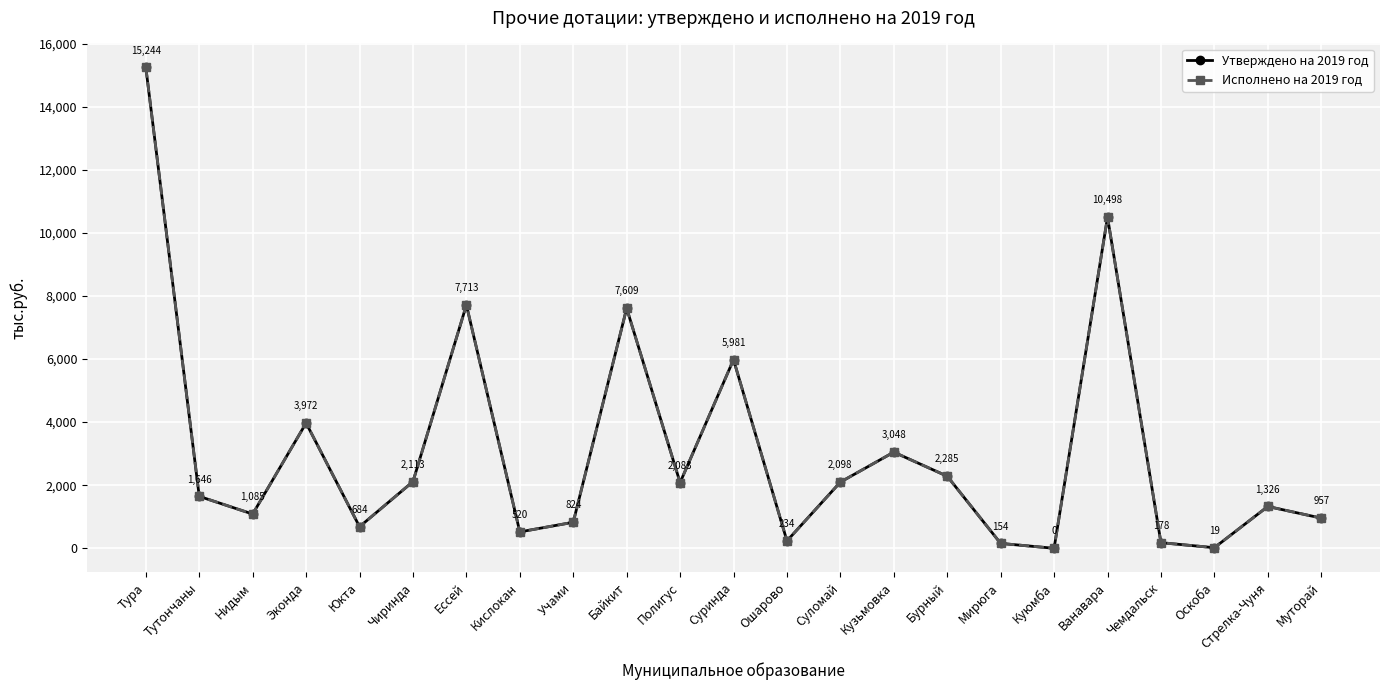

What is the maximum value for Исполнено на 2019 год?

15243.7